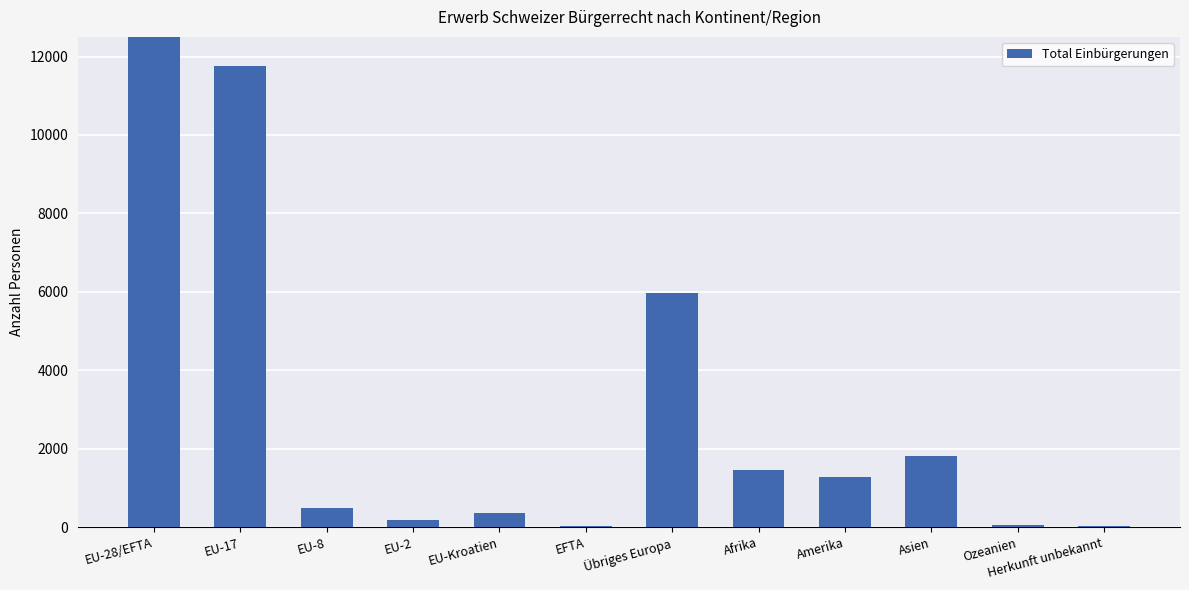

What is the difference between the maximum and minimum values?

12792